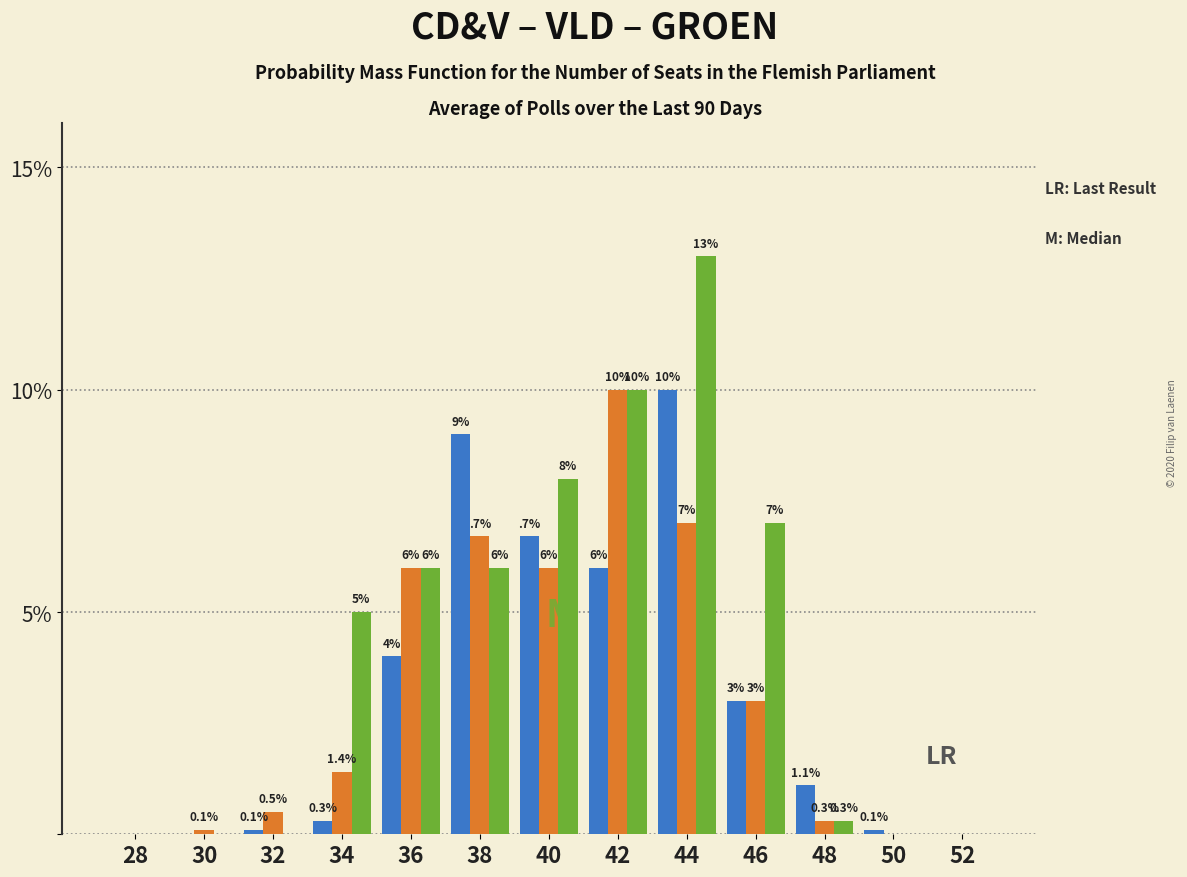

Reading right to left, what are all the values shown in this chart?

CD&V: 52=0.0	50=0.1	48=1.1	46=3.0	44=10.0	42=6.0	40=6.7	38=9.0	36=4.0	34=0.3	32=0.1	30=0.0	28=0.0
VLD: 52=0.0	50=0.0	48=0.3	46=3.0	44=7.0	42=10.0	40=6.0	38=6.7	36=6.0	34=1.4	32=0.5	30=0.1	28=0.0
GROEN: 52=0.0	50=0.0	48=0.3	46=7.0	44=13.0	42=10.0	40=8.0	38=6.0	36=6.0	34=5.0	32=0.0	30=0.0	28=0.0